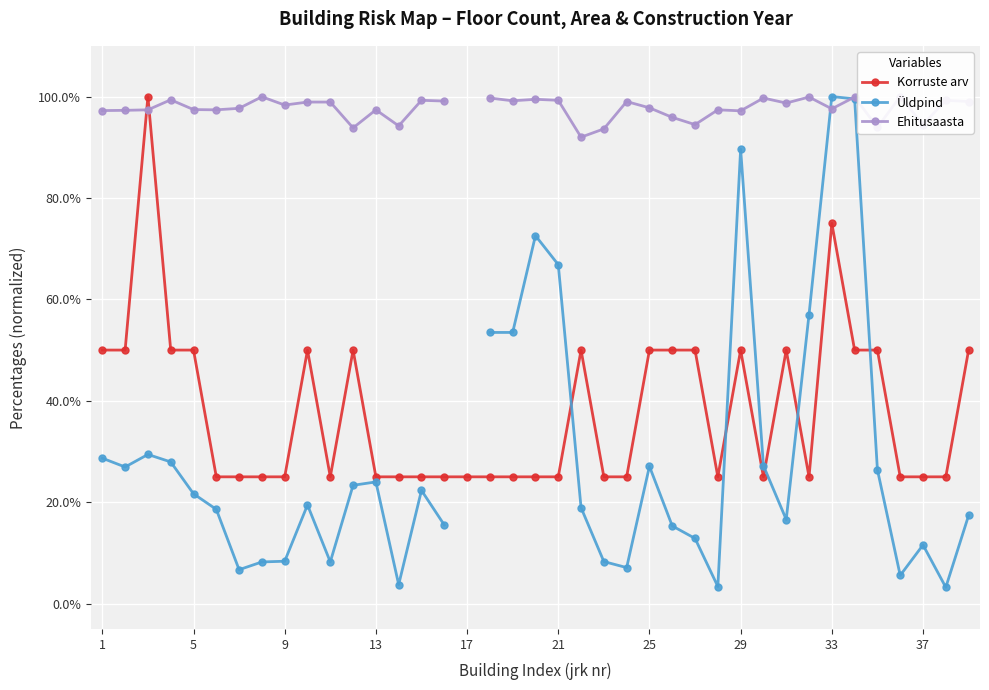

True or false: Korruste arv has more than 0 interior local peaks.

True